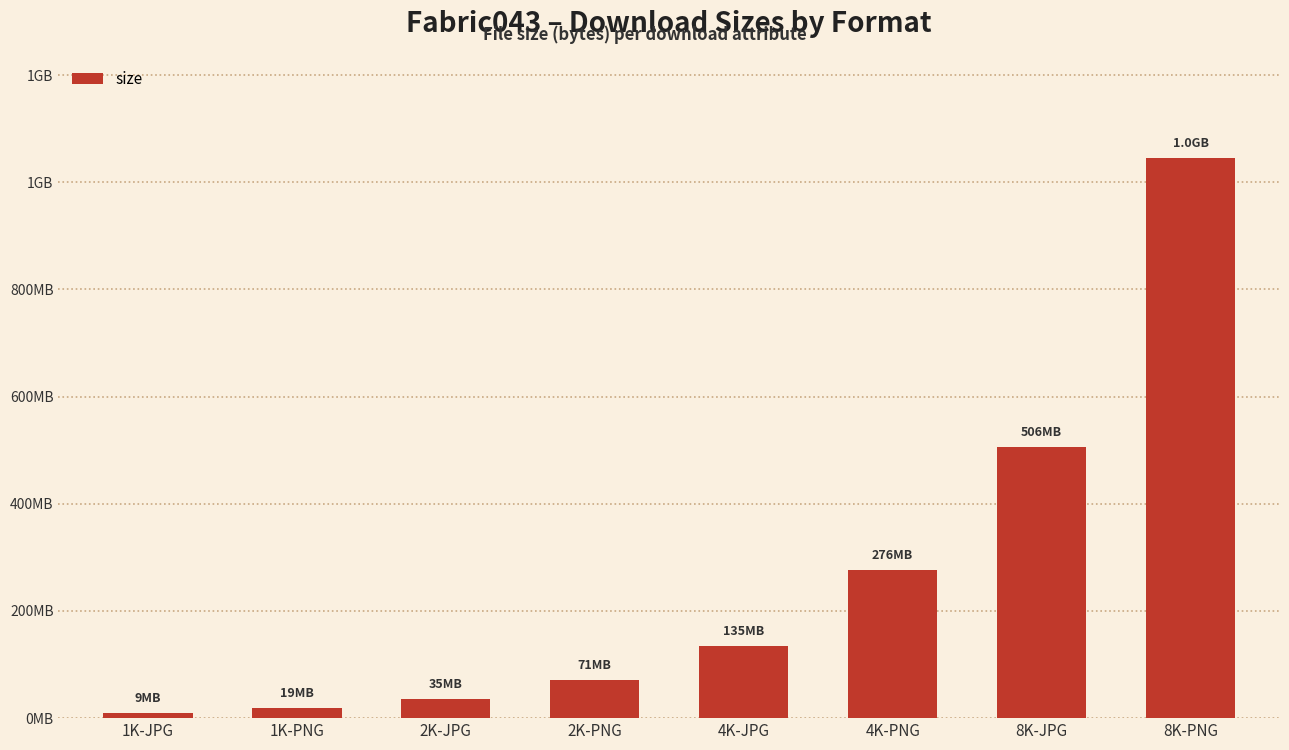

Are the bars horizontal?

No